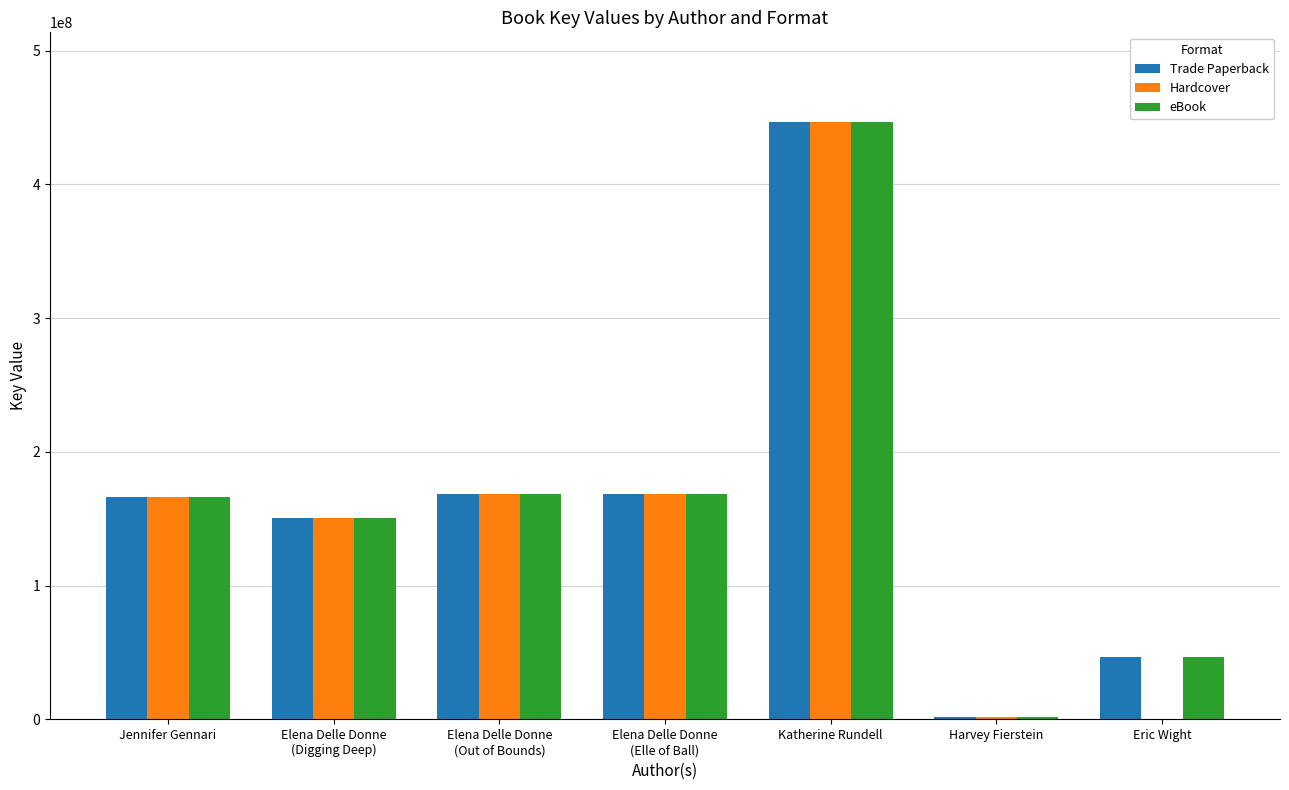

Which category has the highest value across all series?

Katherine Rundell